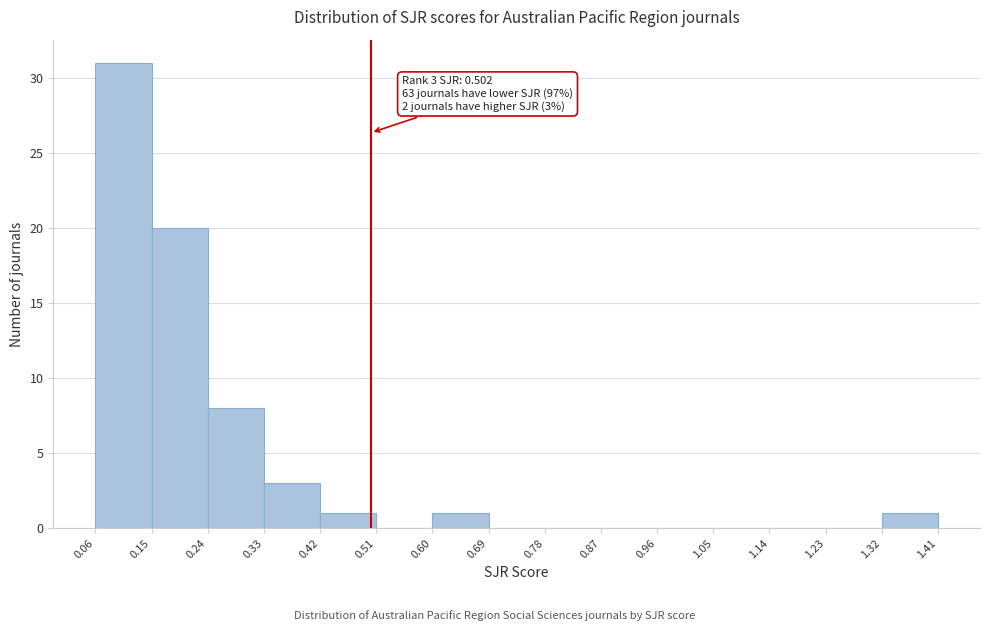

Which range on the x-axis has the tallest bar?

0.06 to 0.15